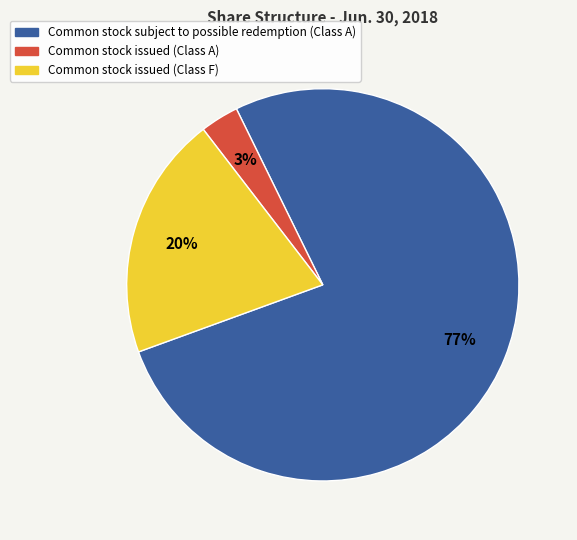

To the nearest percent, what is the combined percentage of Common stock subject to possible redemption (Class A) and Common stock issued (Class F)?

97%